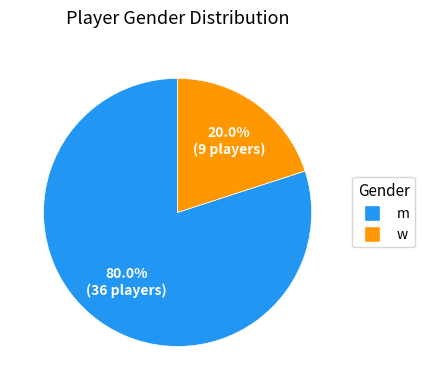

Is there a majority slice in this chart?

Yes